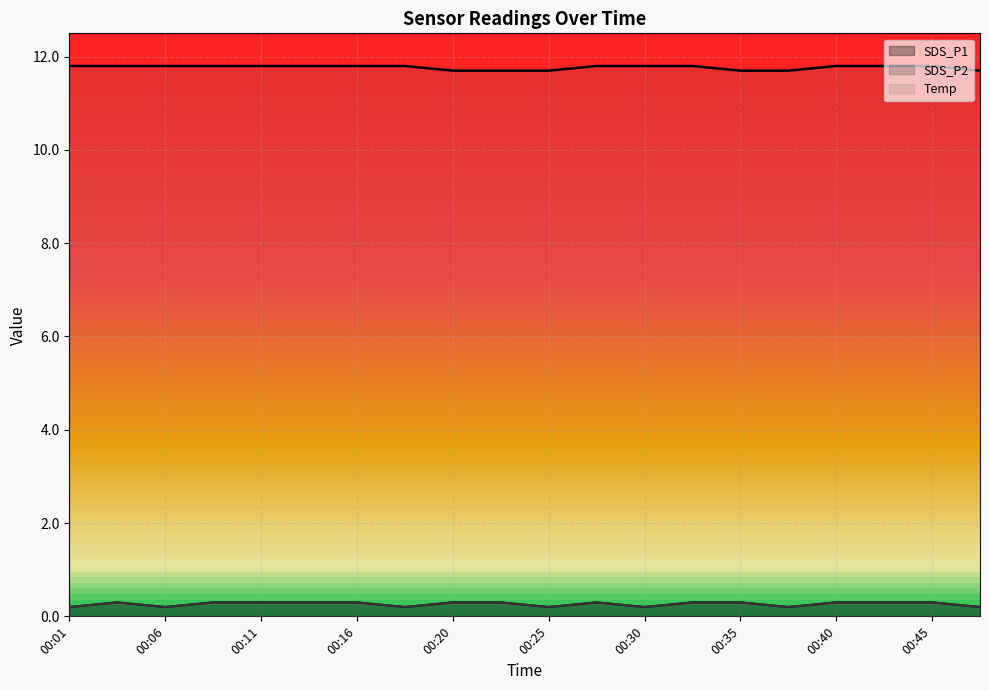

Does the chart display data point markers on the line(s)?

No